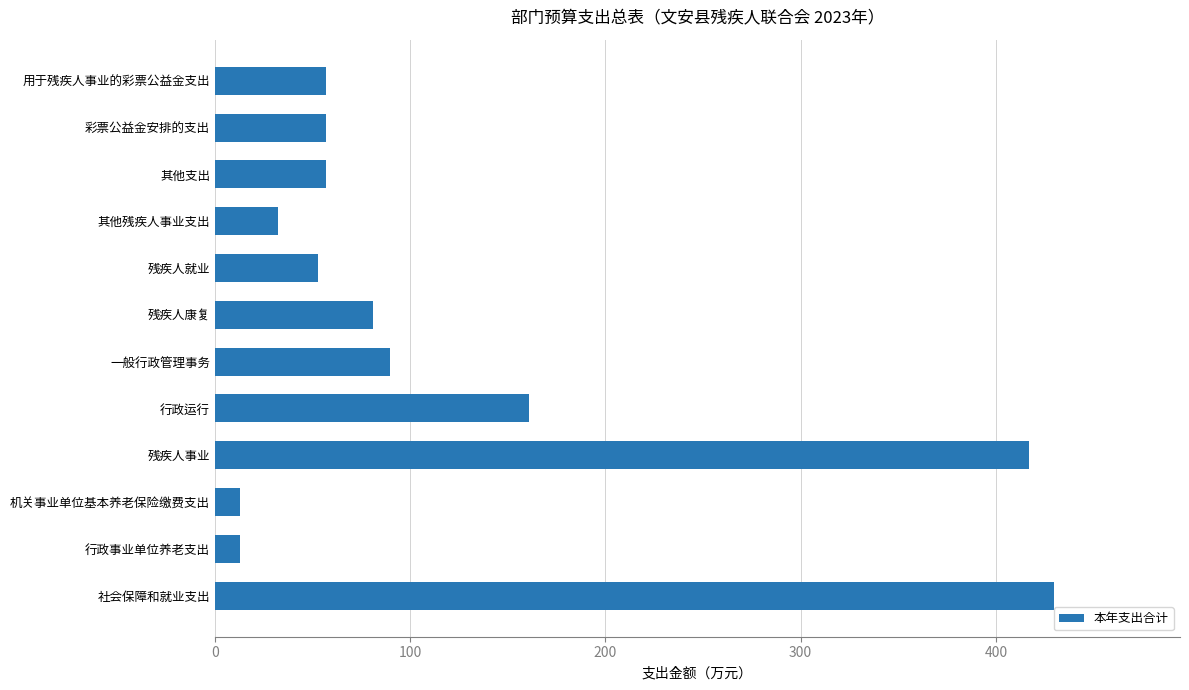

What is the maximum value shown in the chart?

429.8